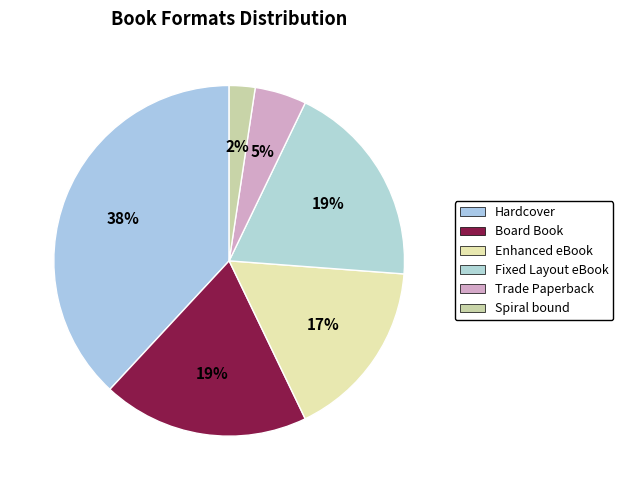

Is it true that Hardcover is 49% of the pie?

False